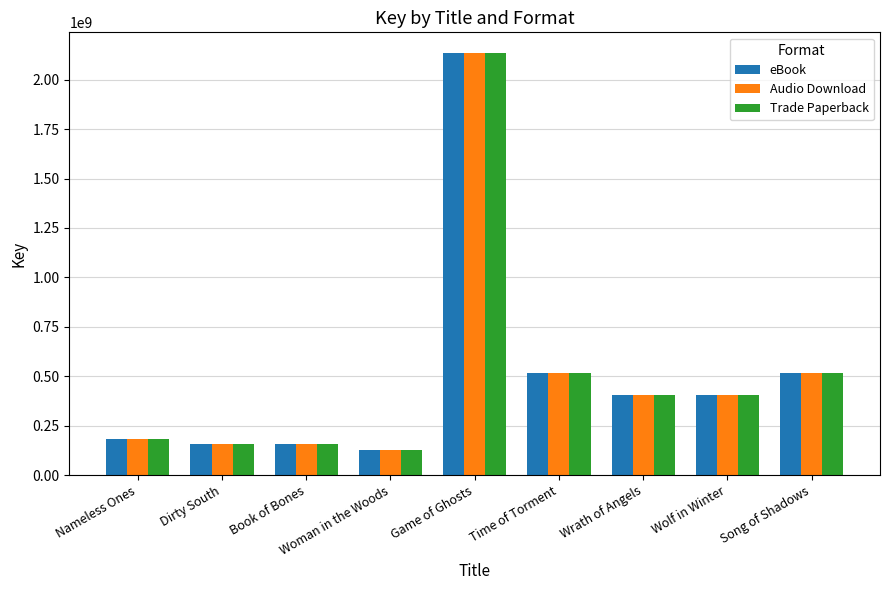

What is the sum of the Trade Paperback values at Woman in the Woods and Wolf in Winter?

534128758